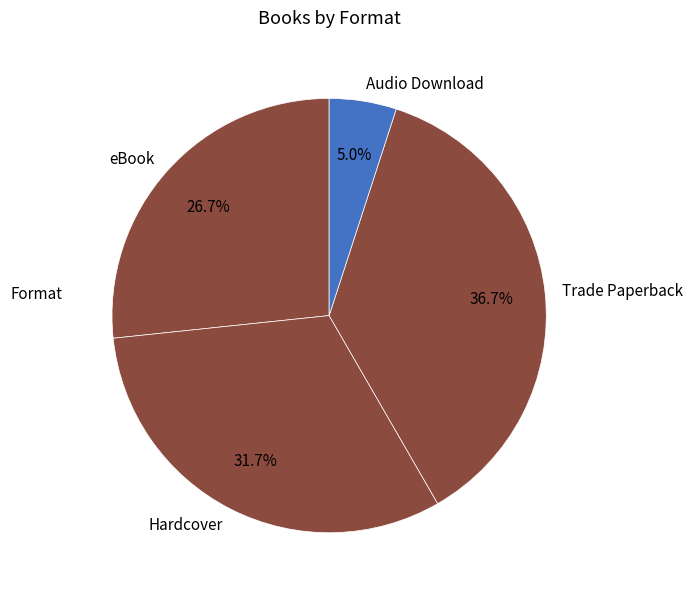

Which slice is the smallest?

Audio Download